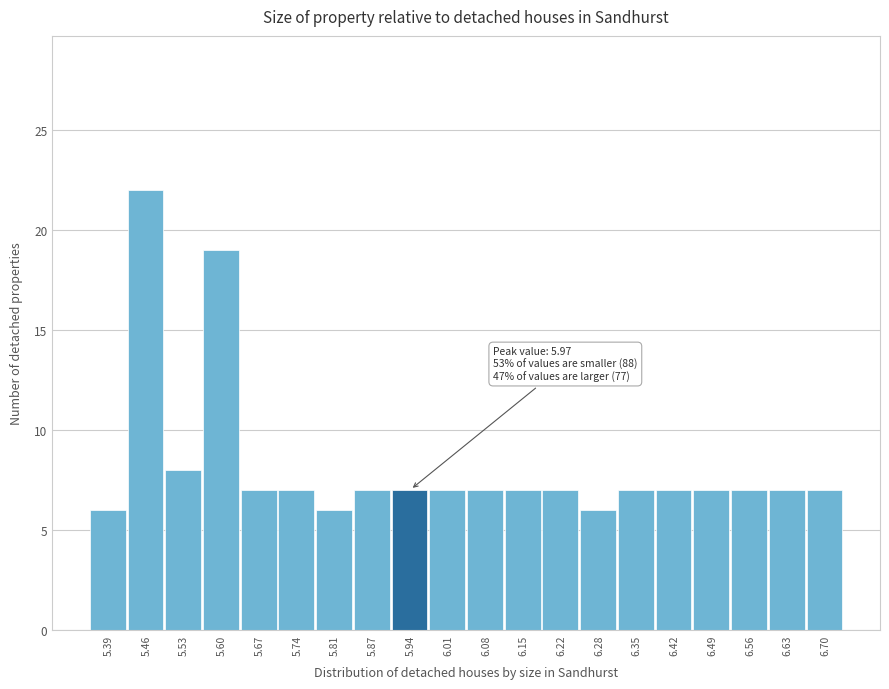

Over which range of the x-axis is the bar tallest?

5.43 to 5.50